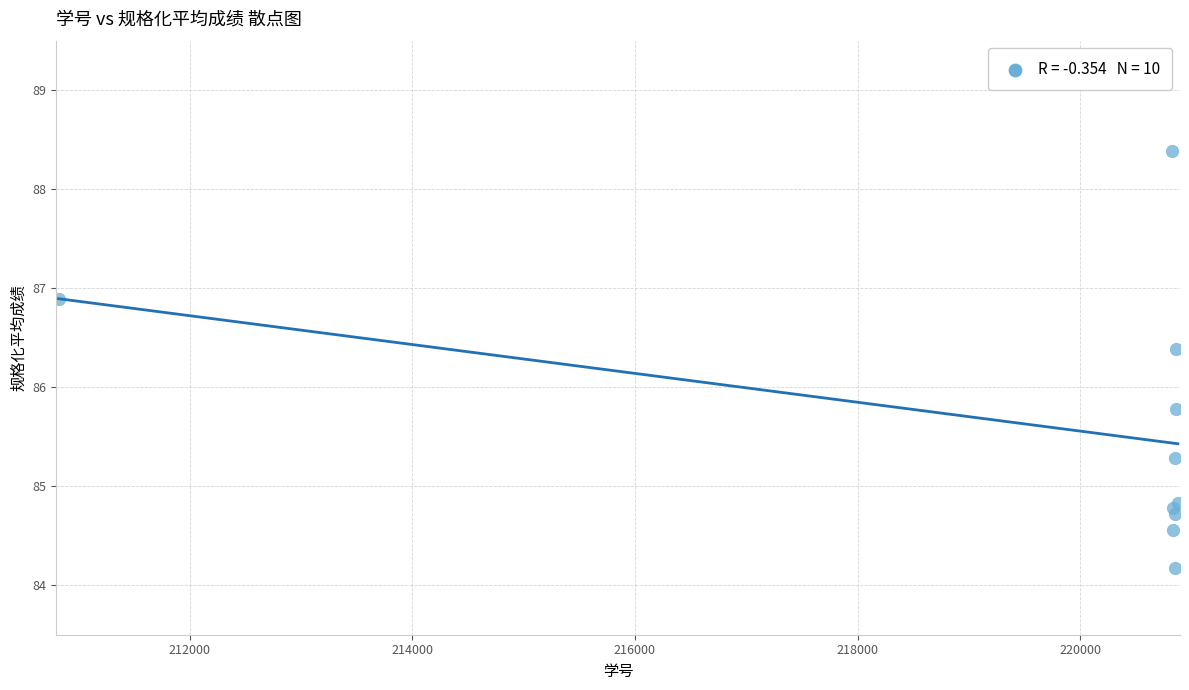

What Y value in the scatter plot is closest to 86?

85.8